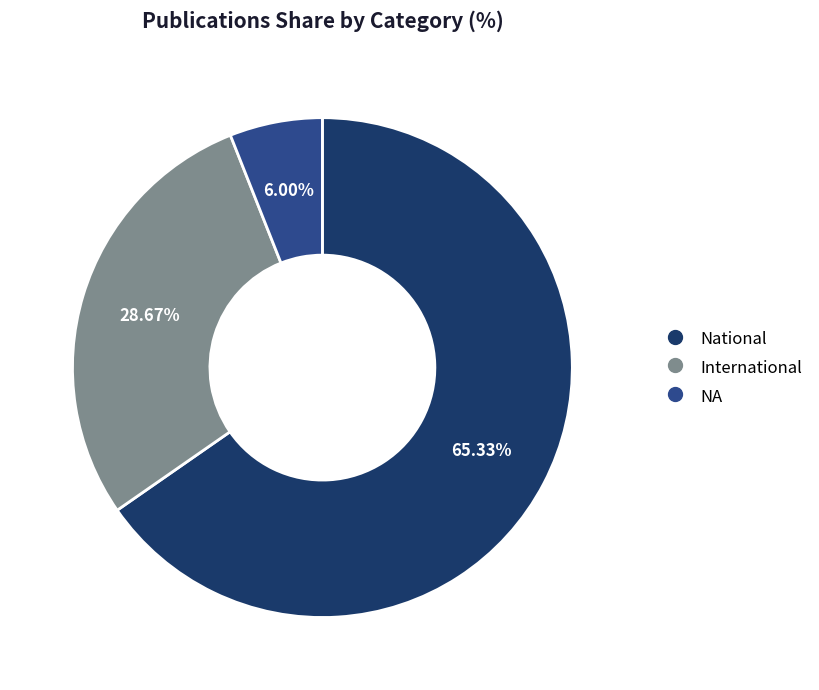

Rank the categories by value from lowest to highest.

NA, International, National